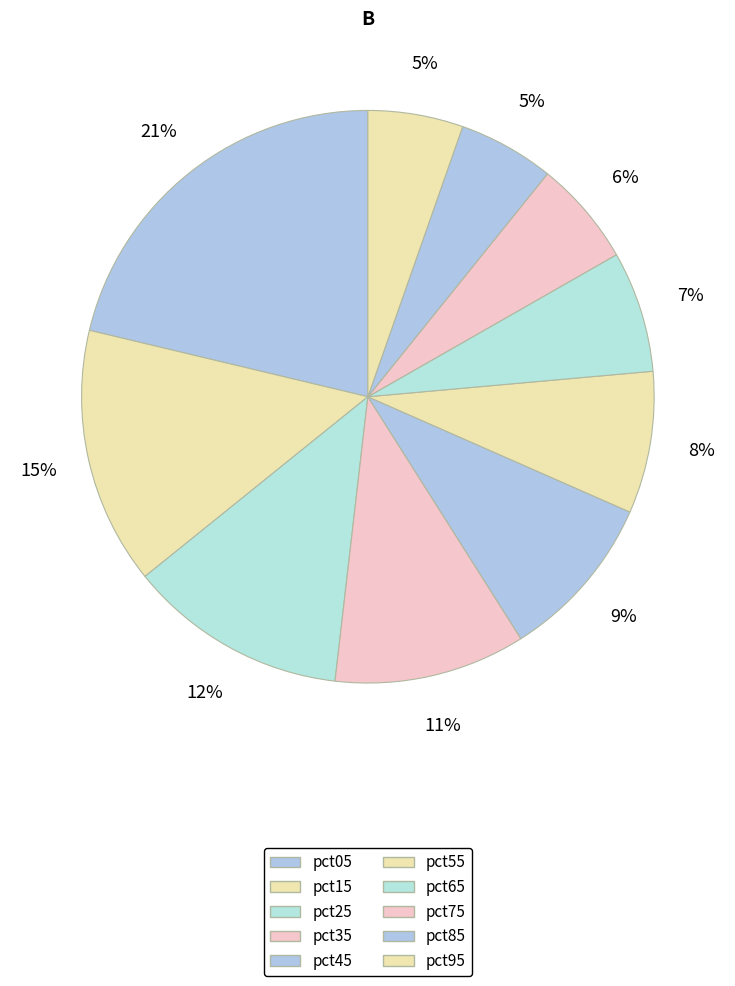

Rank the categories by value from highest to lowest.

pct05, pct15, pct25, pct35, pct45, pct55, pct65, pct75, pct85, pct95